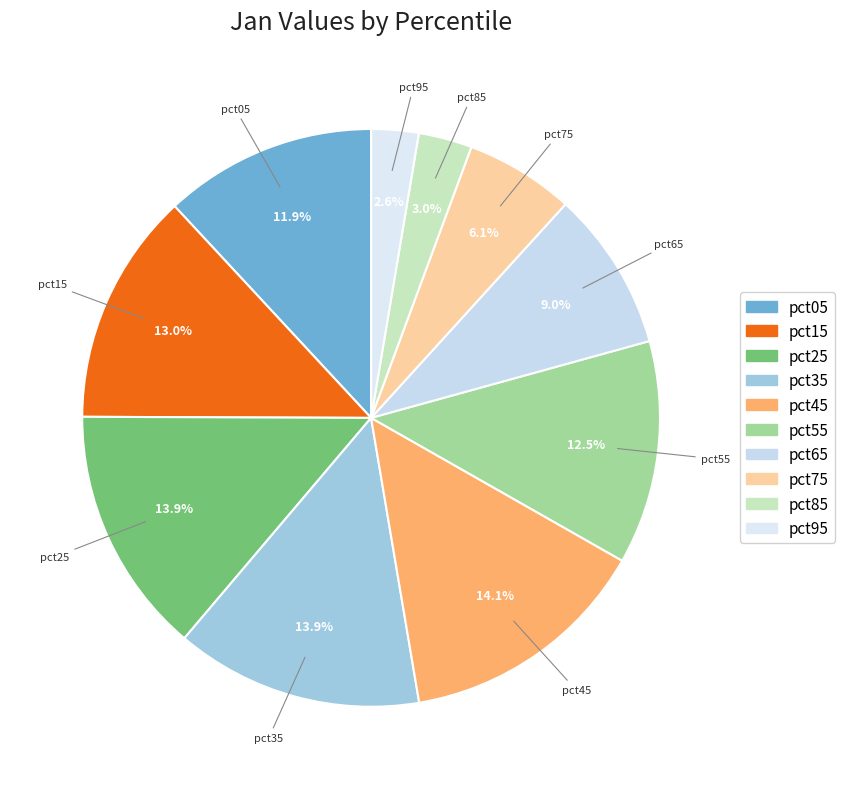

Approximately how many times larger is the value at pct25 compared to pct05?

1.2